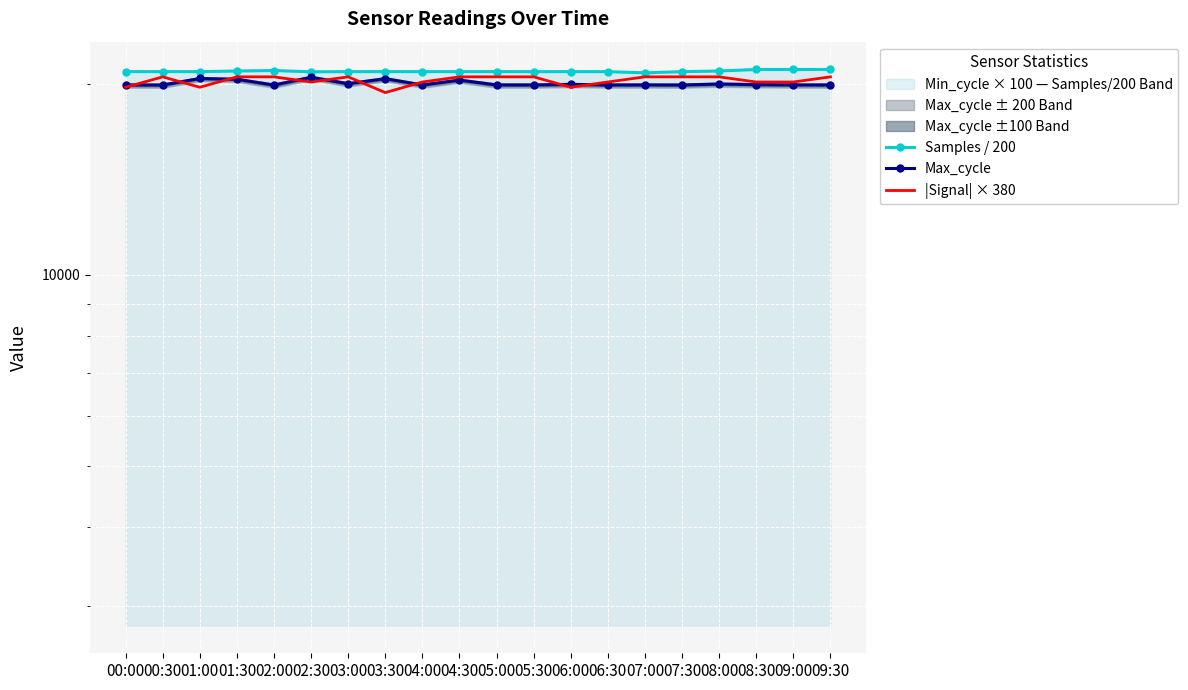

At which category does the chart reach its peak across all series?

09:30